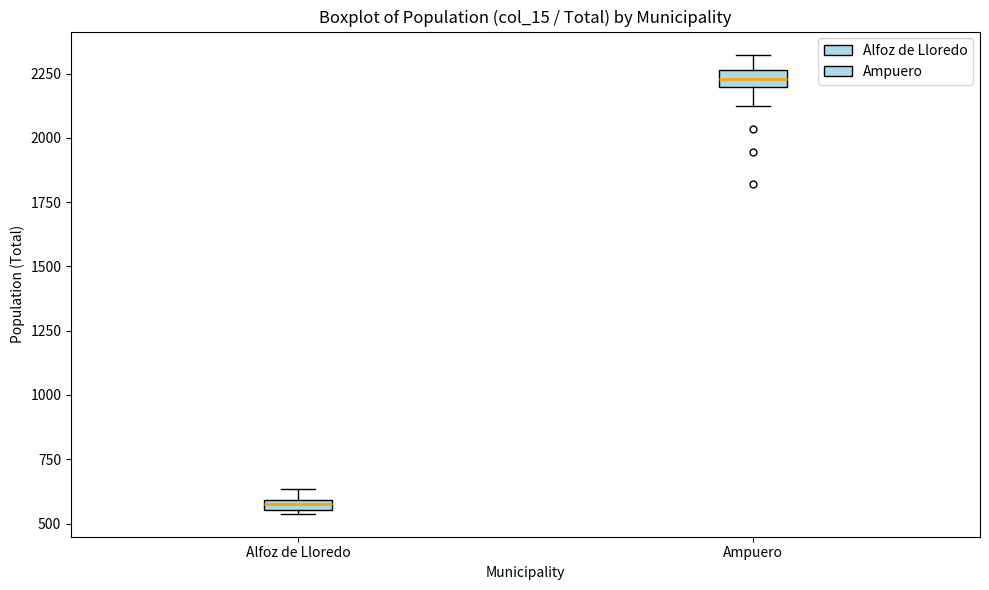

Where does the upper whisker of the box for Ampuero end on the y-axis? The values are not printed on the chart, so give them approximately, as read against the axis.

2300